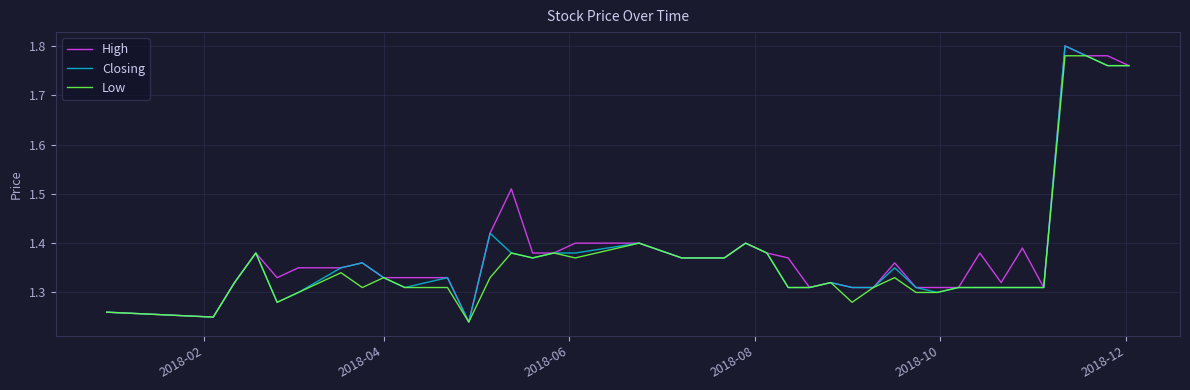

What are all the series names shown in the legend?

High, Closing, Low